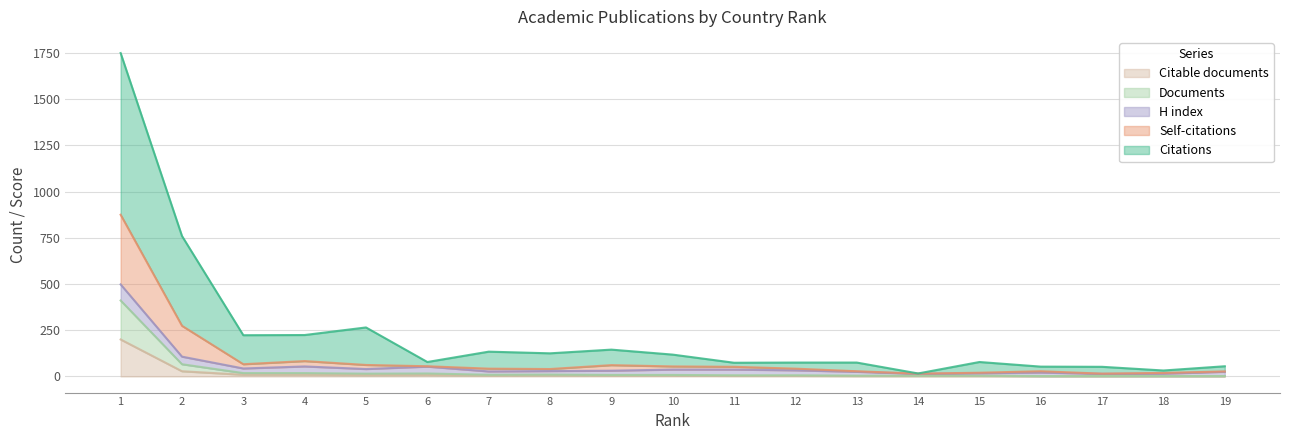

What is the difference between the Citations values at 17 and 6?

26